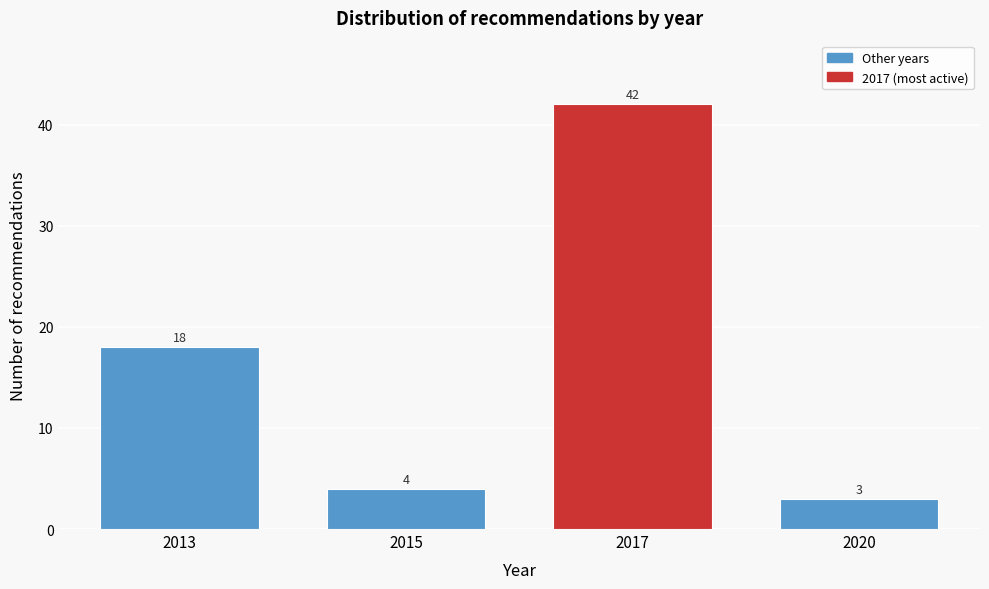

Reading left to right, what are all the values shown in this chart?

18	4	42	3